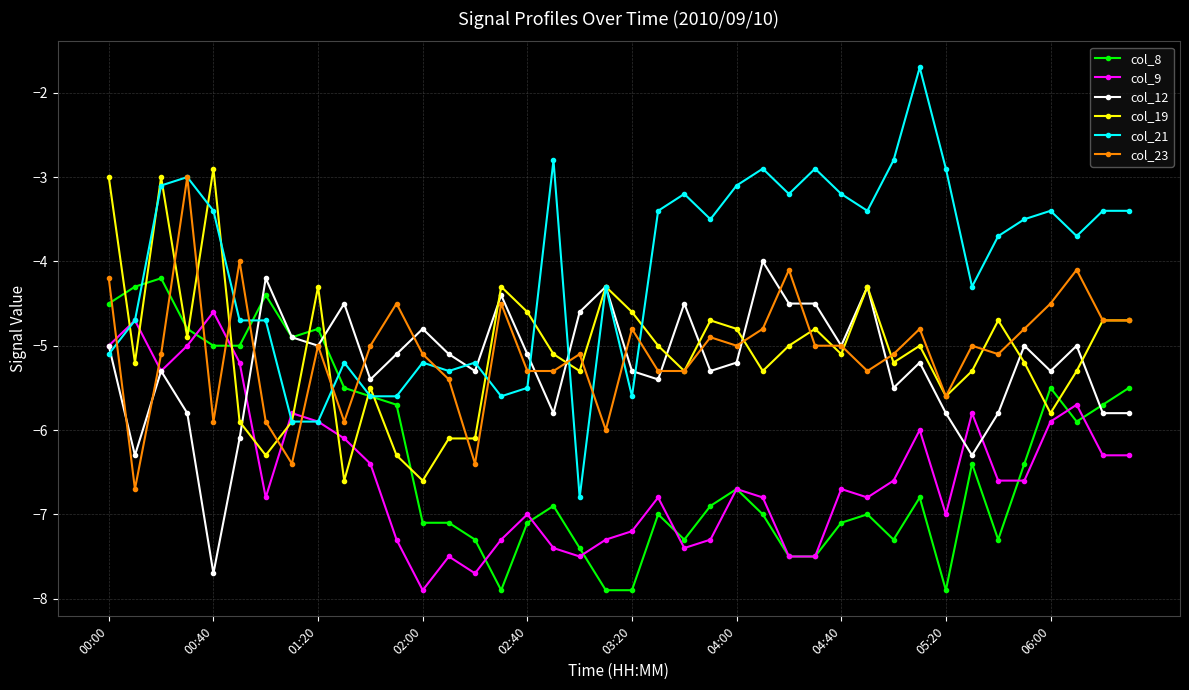

Which series has the largest total across all categories?

col_21